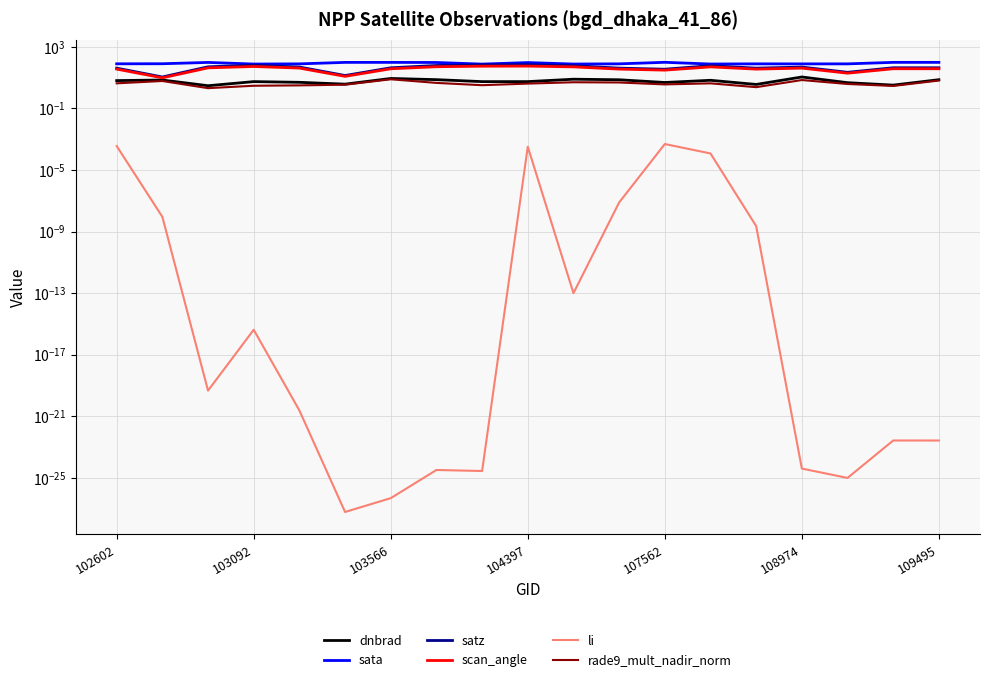

Which series has the largest total across all categories?

sata